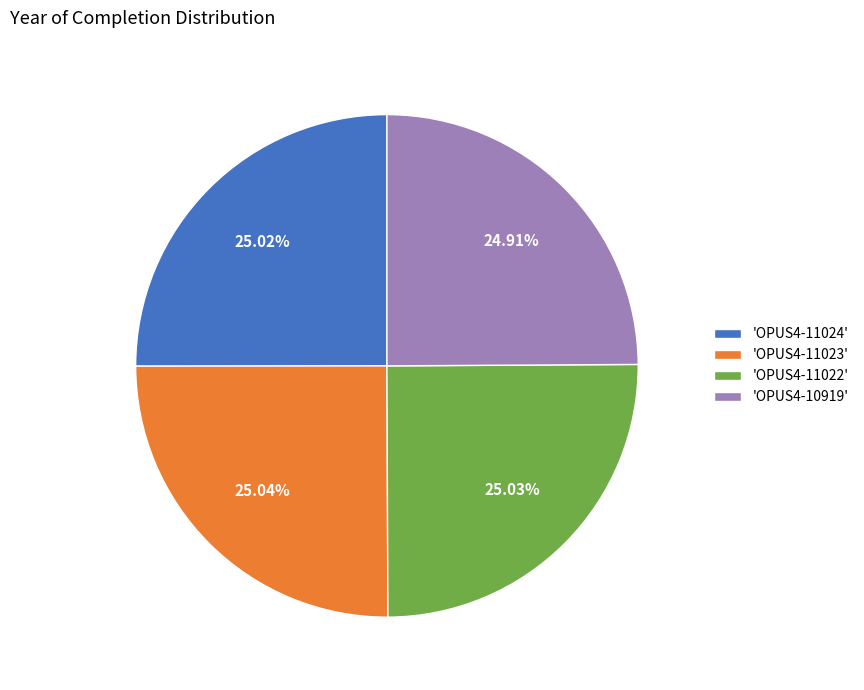

What is the ratio of the value at 'OPUS4-11023' to the value at 'OPUS4-11022'?

1.0